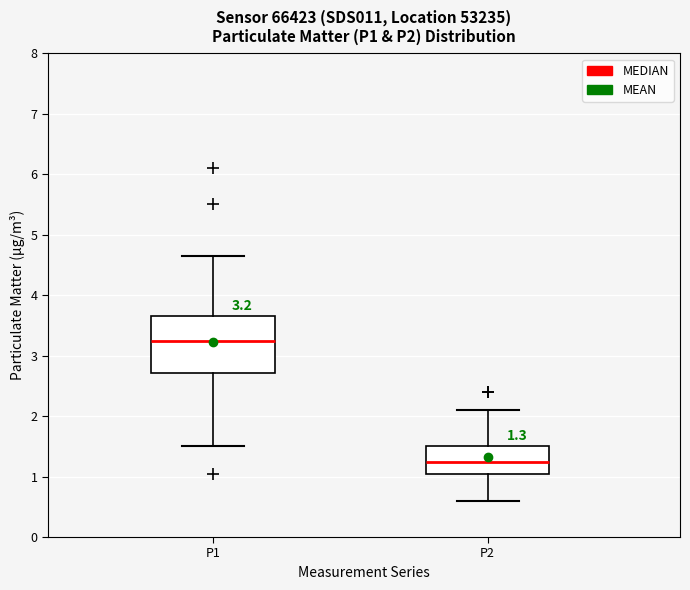

Which box's median line is the highest?

P1